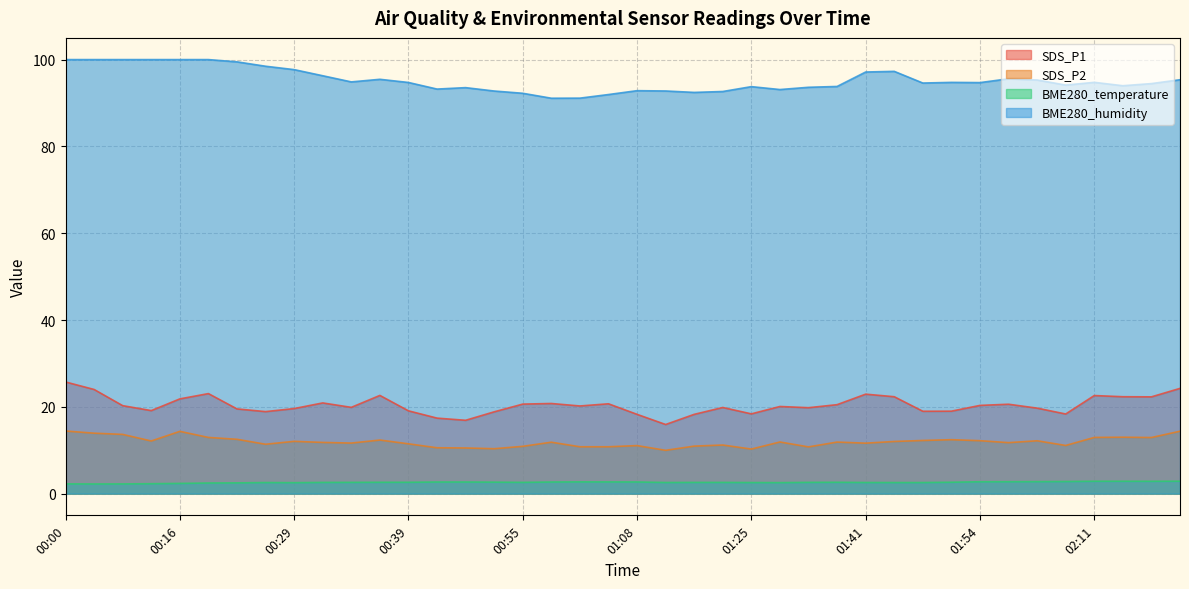

At which category does BME280_temperature reach its first local peak?

00:27